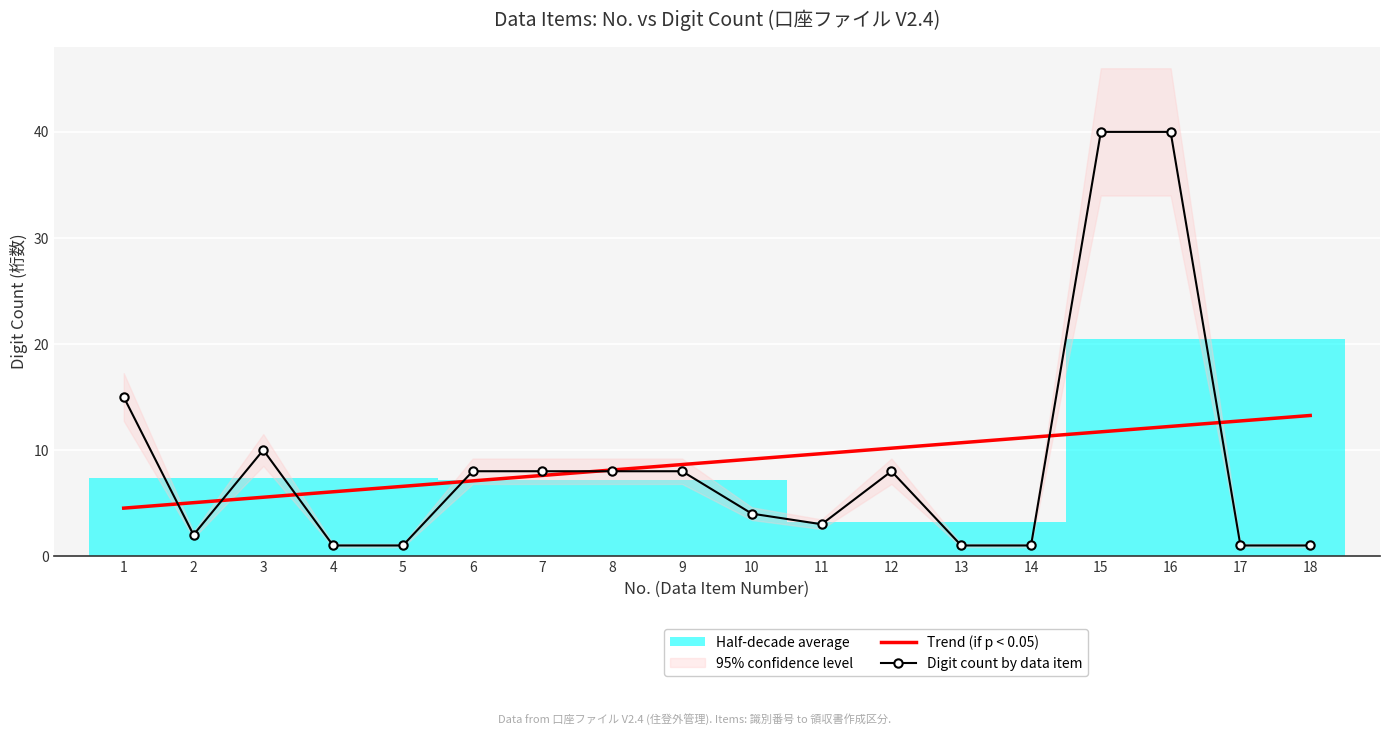

True or false: Trend (if p < 0.05) has more than 1 points higher than both neighbors.

False